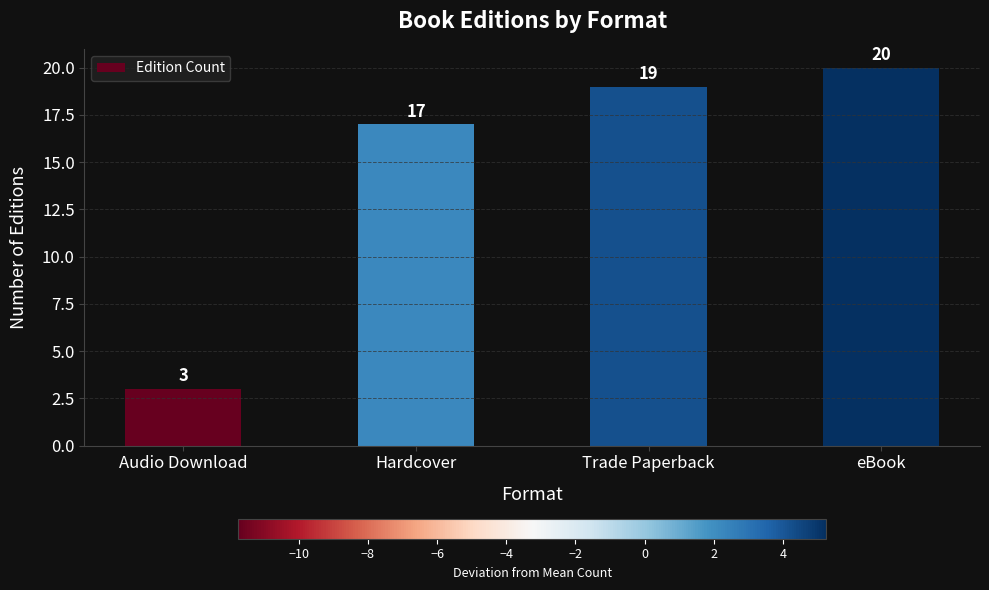

How many data points are less than 19?

2